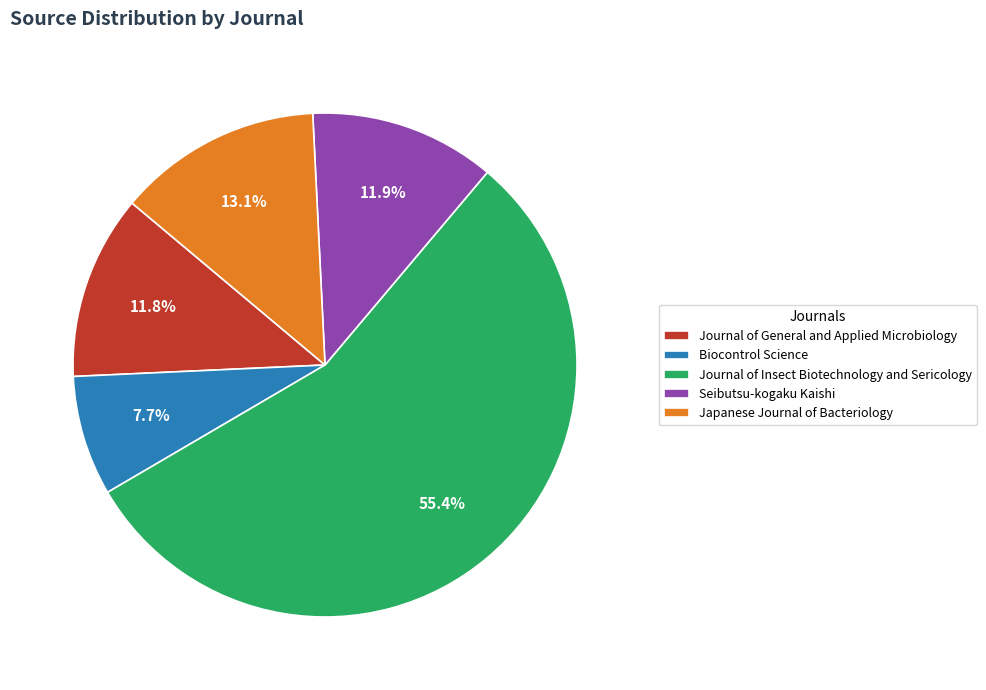

Is the sum of Seibutsu-kogaku Kaishi and Biocontrol Science greater than half?

No